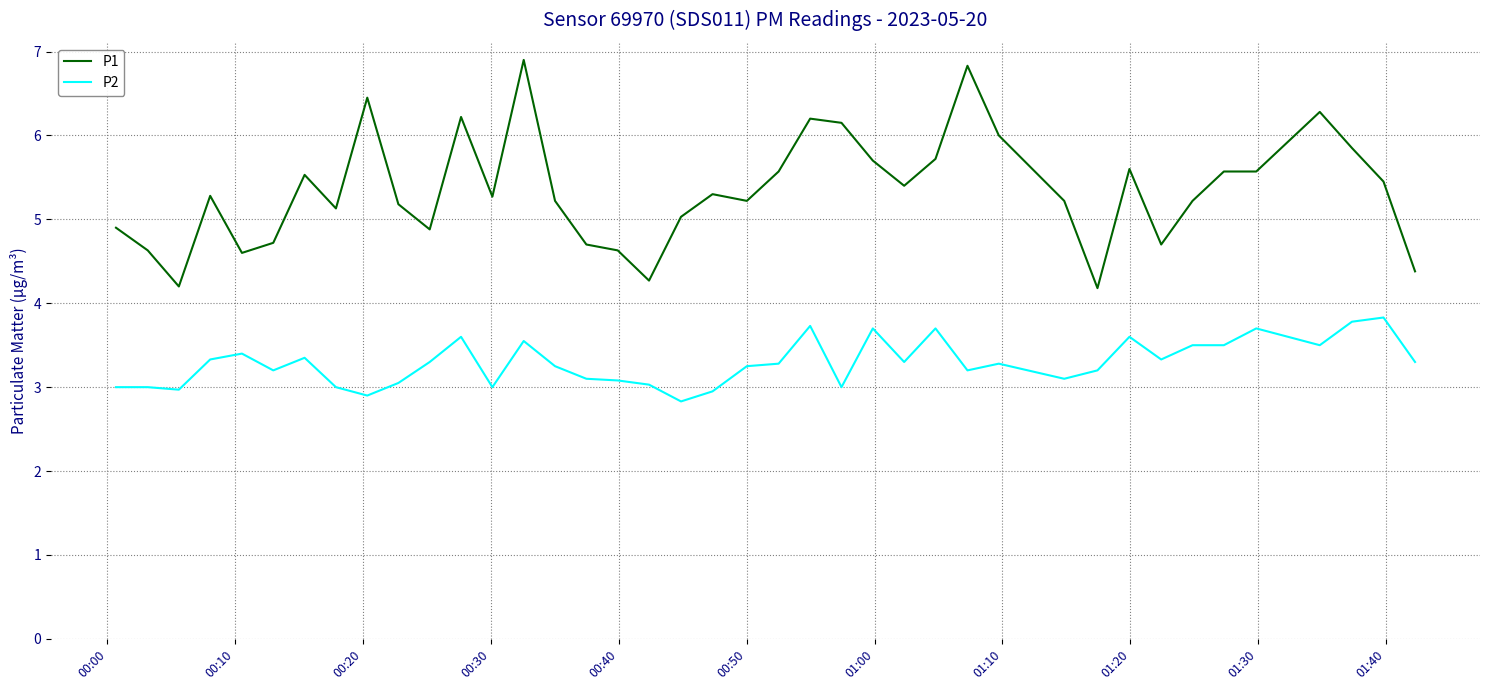

What is the greatest value displayed?

6.9